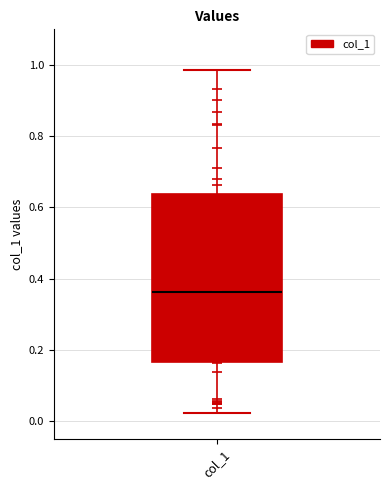

Transcribe this box plot: give where the median line is, the range the box spans, and where the two whiskers end, as read against the y-axis. The values are not printed on the chart, so give them approximately, as read against the axis.

median 0.36, box 0.16 to 0.64, whiskers 0.02 to 0.98